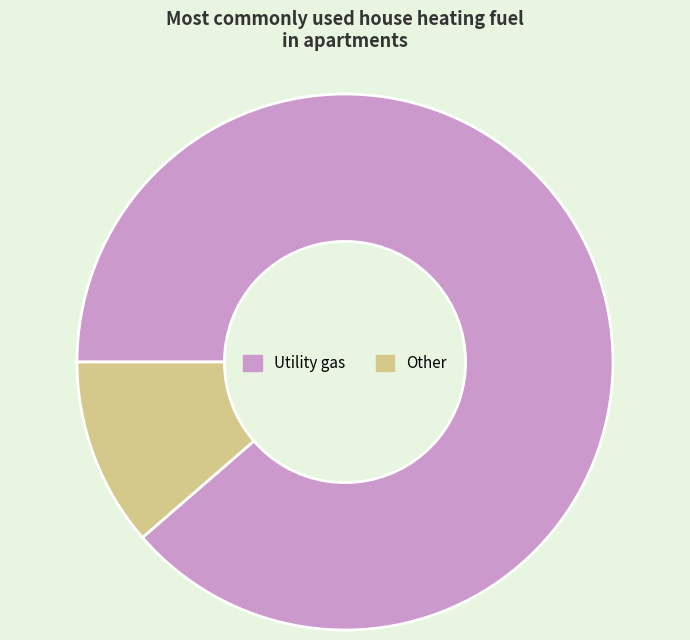

The Other slice represents 11% of the pie. True or false?

True